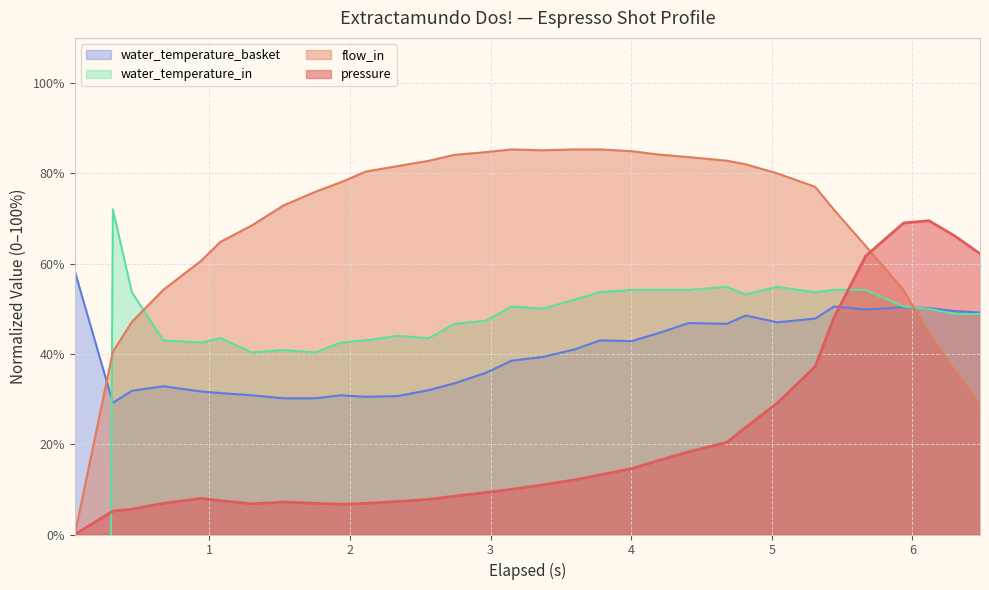

Which series has the largest total across all categories?

flow_in